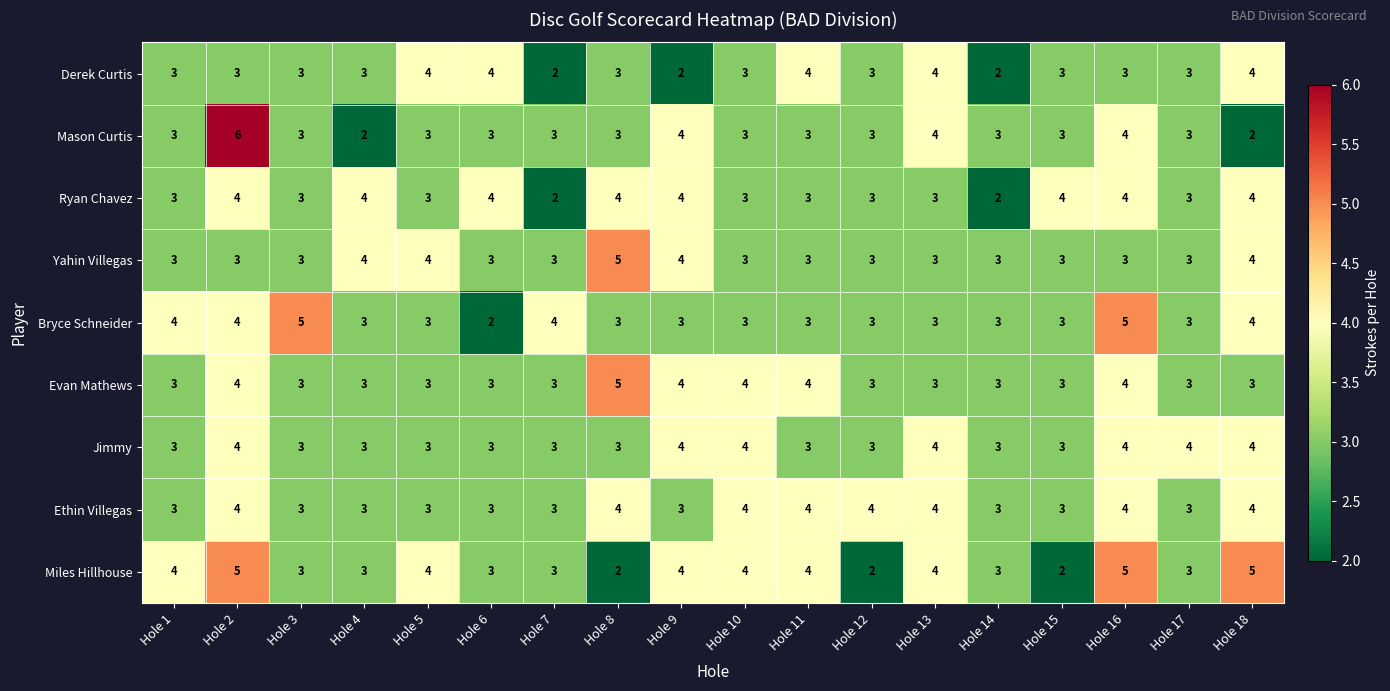

What is the minimum value for Yahin Villegas?

3